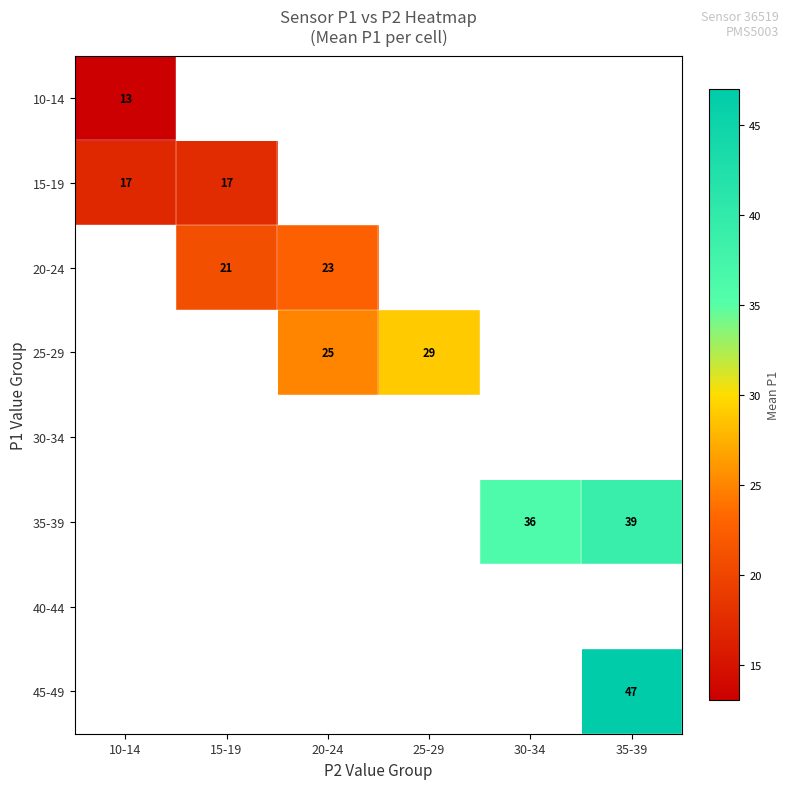

True or false: 35-39 has a value of 36 at 30-34.

True